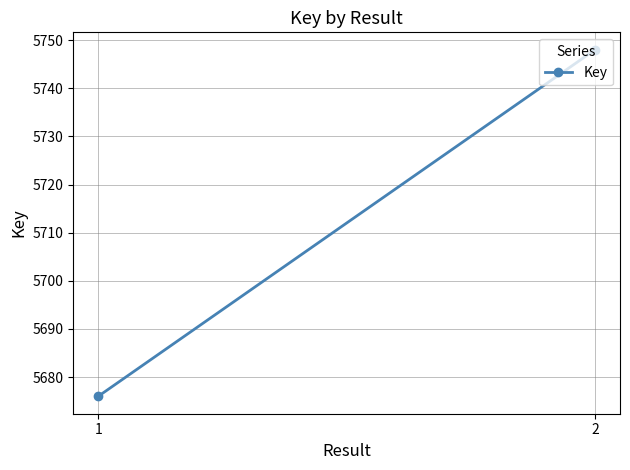

What is the change in value from 1 to 2?

+72